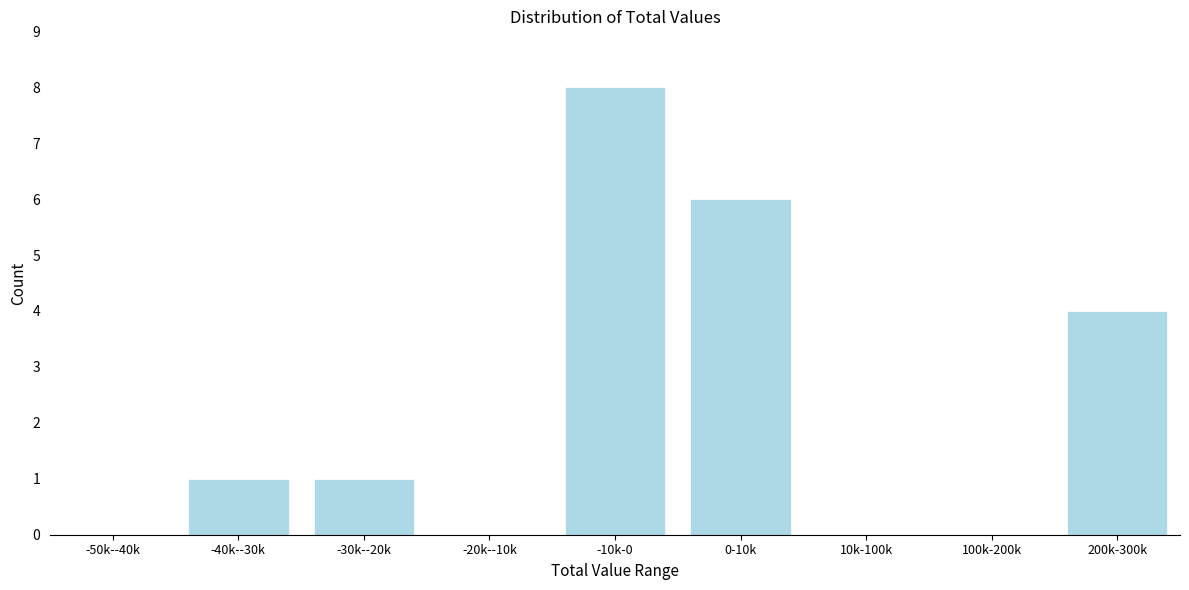

Reading left to right, transcribe all the data shown in this chart.

-50k--40k=0	-40k--30k=1	-30k--20k=1	-20k--10k=0	-10k-0=8	0-10k=6	10k-100k=0	100k-200k=0	200k-300k=4